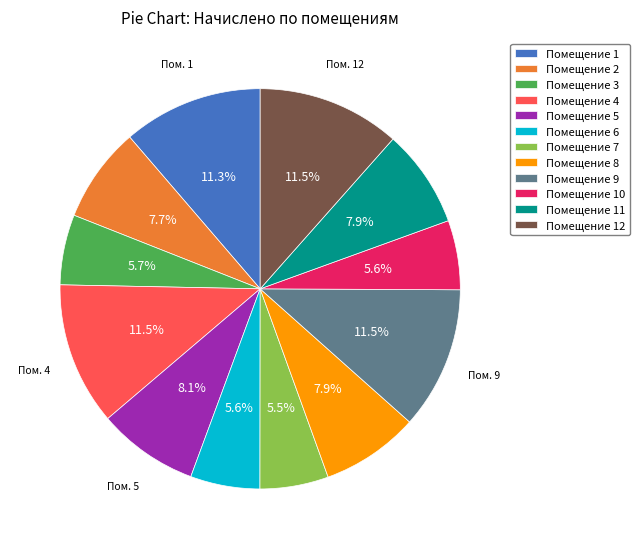

Is there any slice that represents more than half of the pie?

No